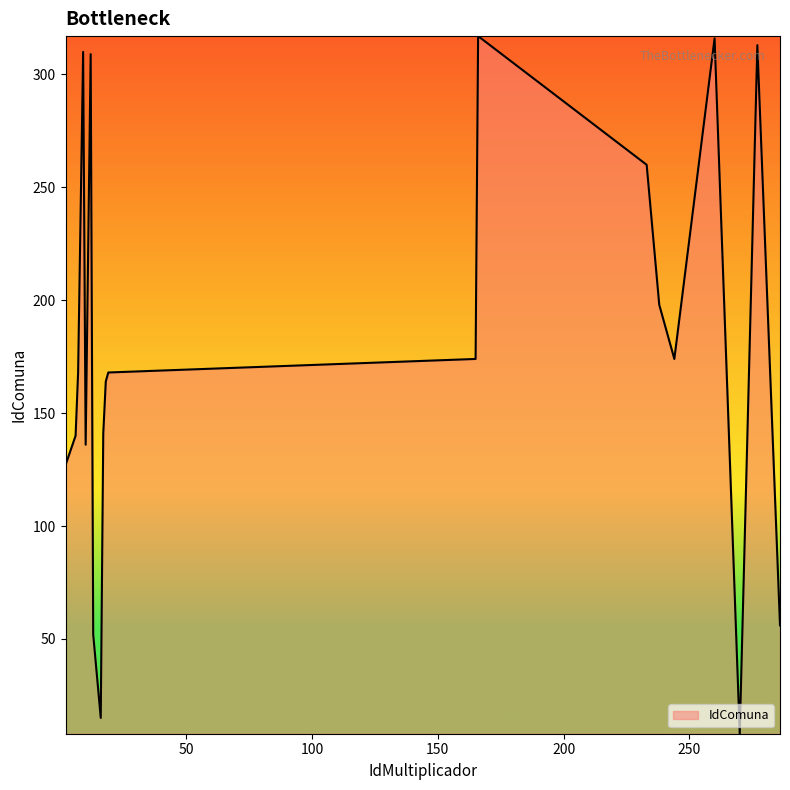

What is the sum of all values?

3546